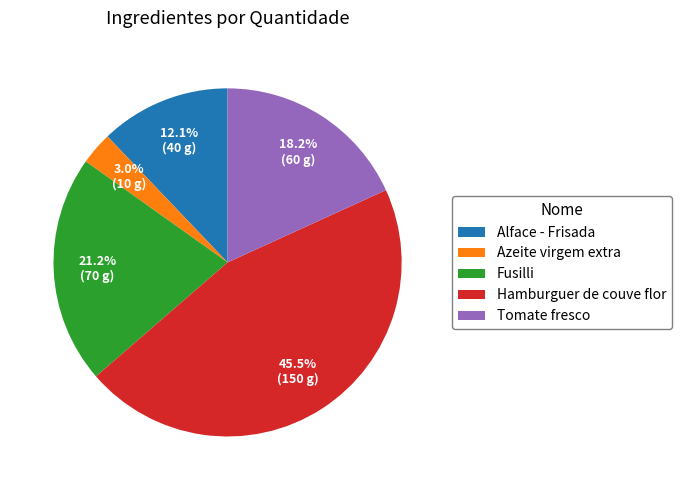

What percentage is NOT represented by Fusilli?

78.8%